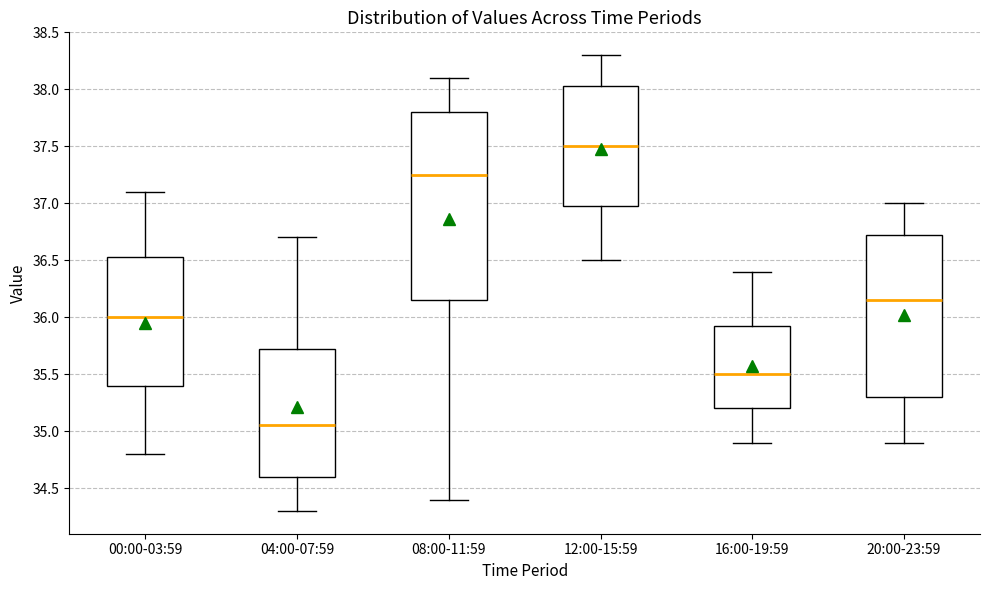

Where is the lower edge of the box for 12:00-15:59 on the y-axis? The values are not printed on the chart, so give them approximately, as read against the axis.

37.00